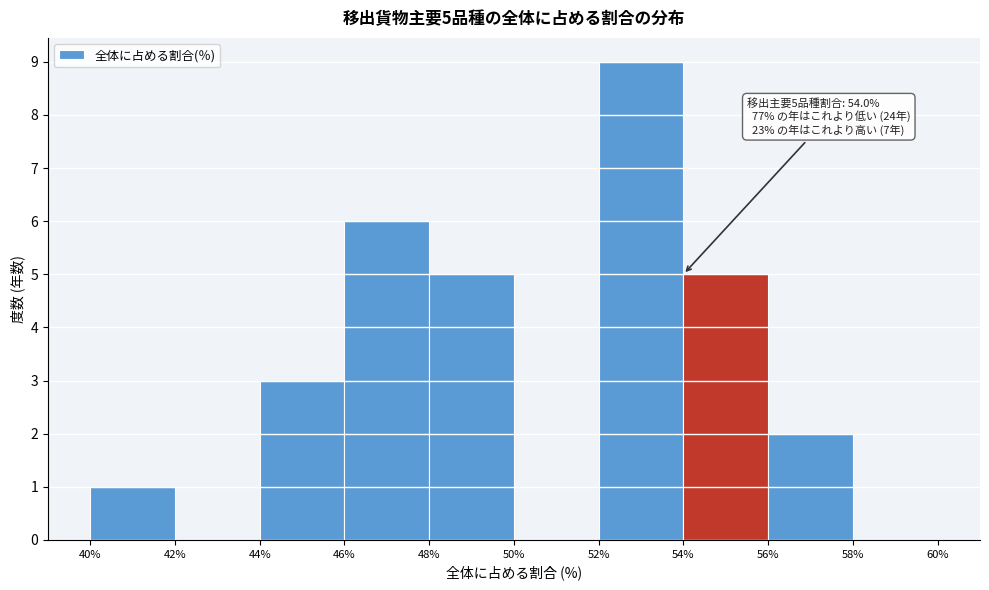

Which range on the x-axis has the tallest bar?

52% to 54%